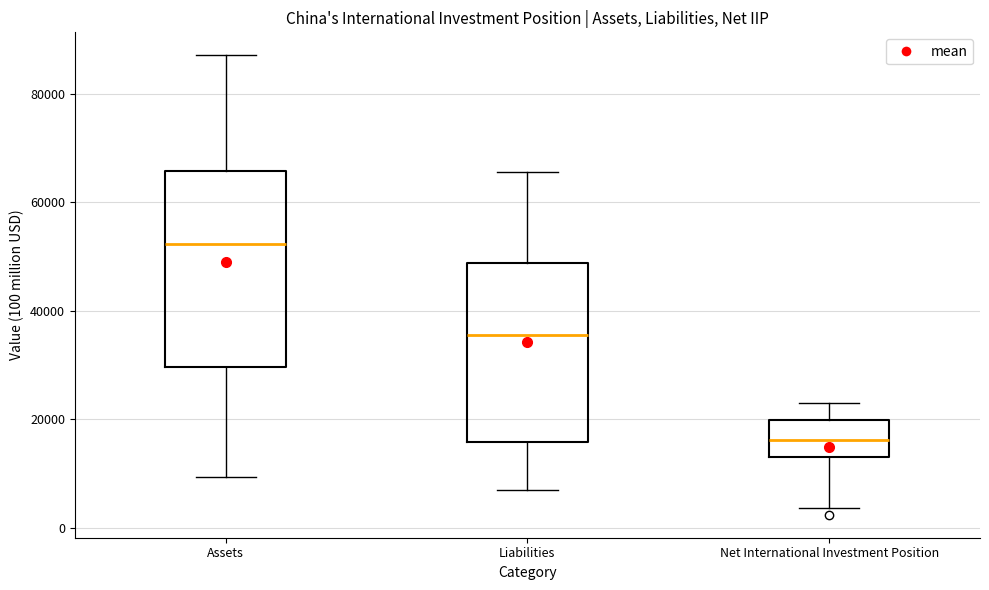

Reading left to right, transcribe this box plot: for each box, give where its median line is, the range the box spans, and where its two whiskers end, as read against the y-axis. The values are not printed on the chart, so give them approximately, as read against the axis.

Assets: median 52000, box 30000 to 66000, whiskers 10000 to 88000
Liabilities: median 36000, box 16000 to 48000, whiskers 6000 to 66000
Net International Investment Position: median 16000, box 14000 to 20000, whiskers 4000 to 22000